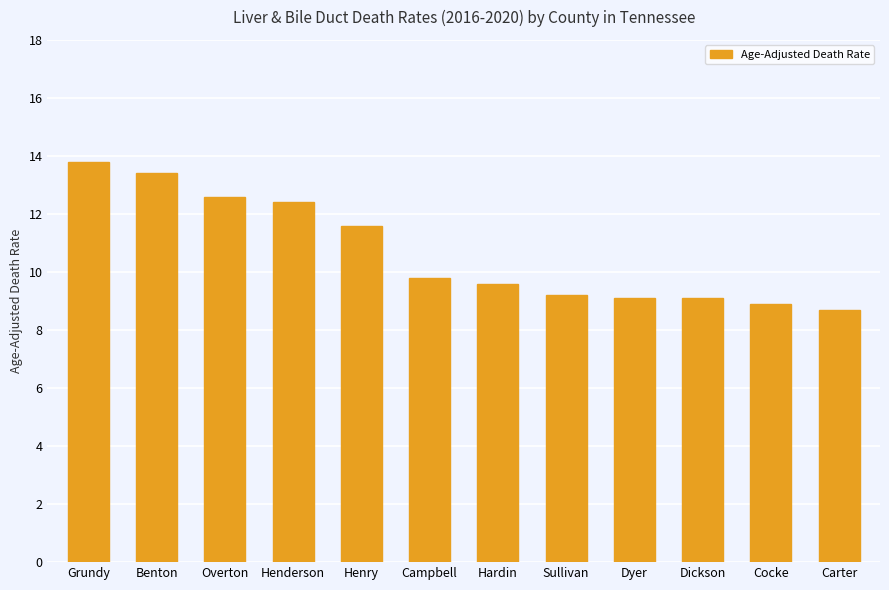

At which category does the chart reach its peak across all series?

Grundy